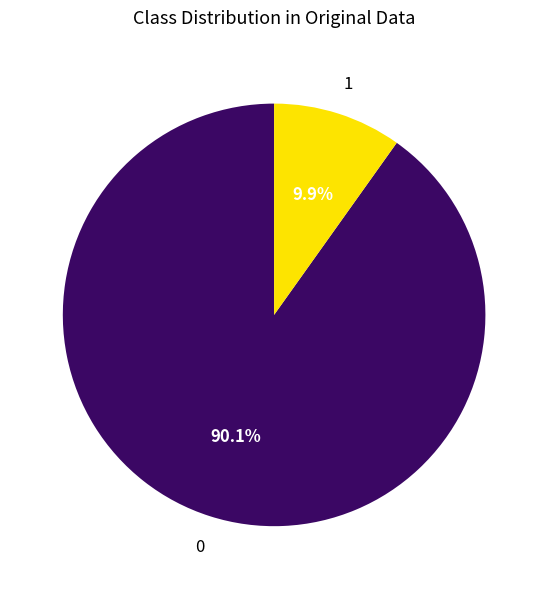

Is there a majority slice in this chart?

Yes